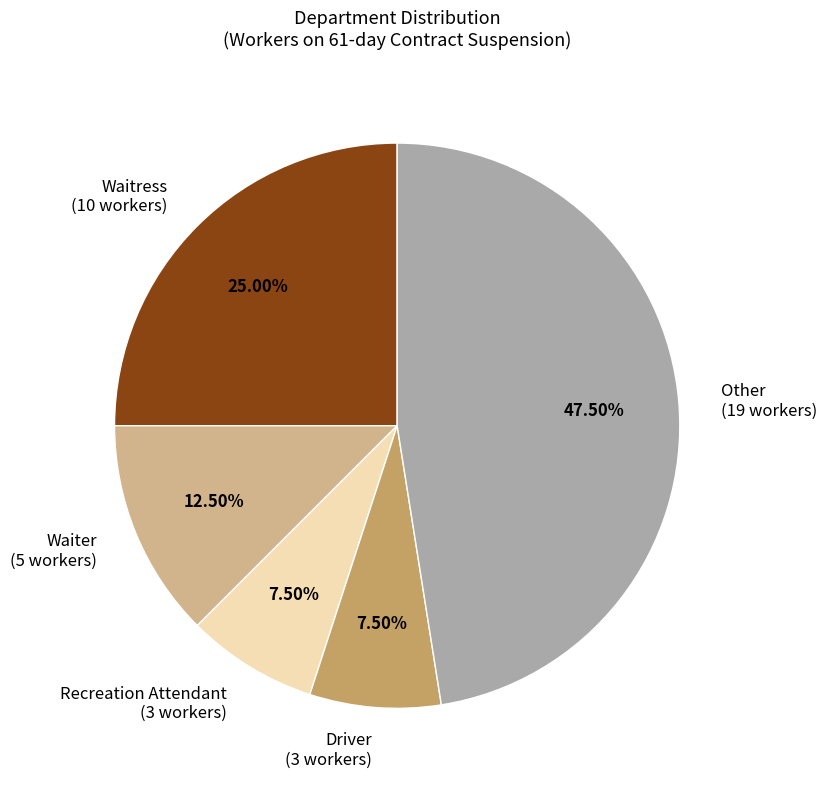

Does Recreation Attendant (3 workers) account for over 50% of the chart?

No